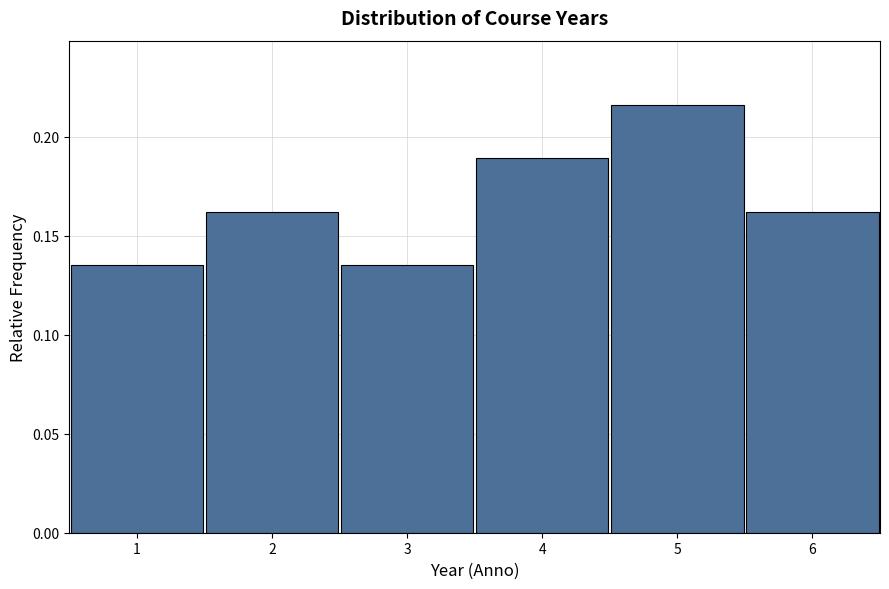

Which range on the x-axis has the tallest bar?

4.5 to 5.5